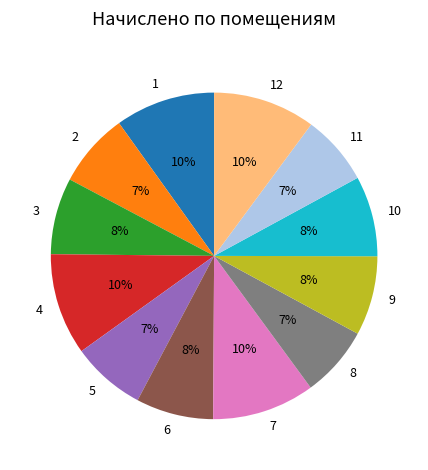

Which has a higher value, 9 or 8?

9